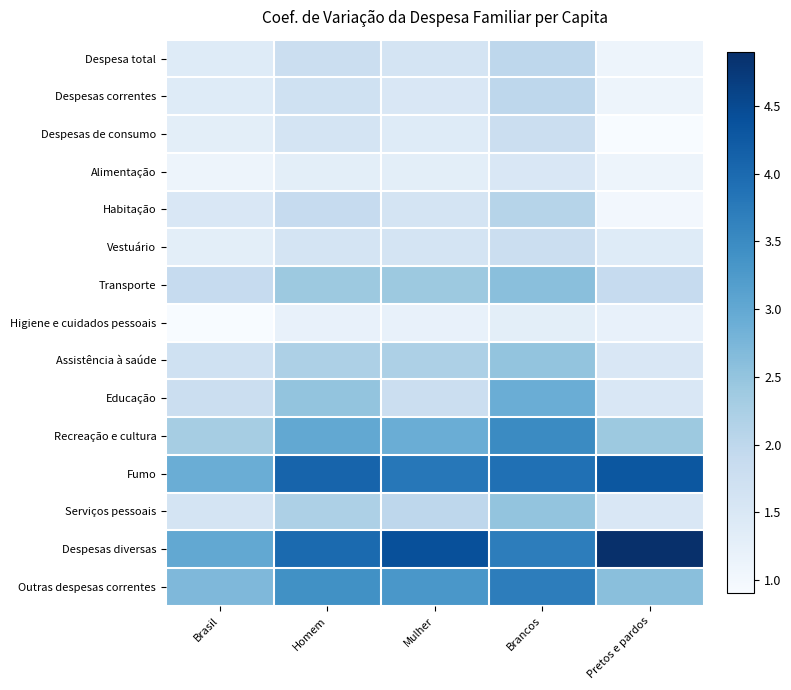

How many distinct data groups are displayed?

15